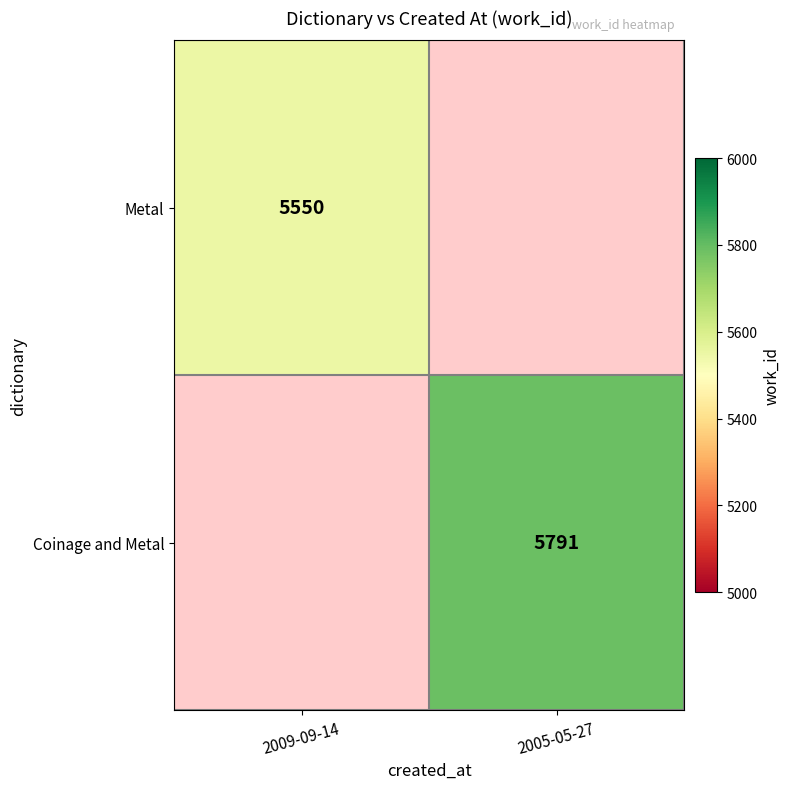

True or false: Coinage and Metal has a value of 5791 at 2005-05-27.

True